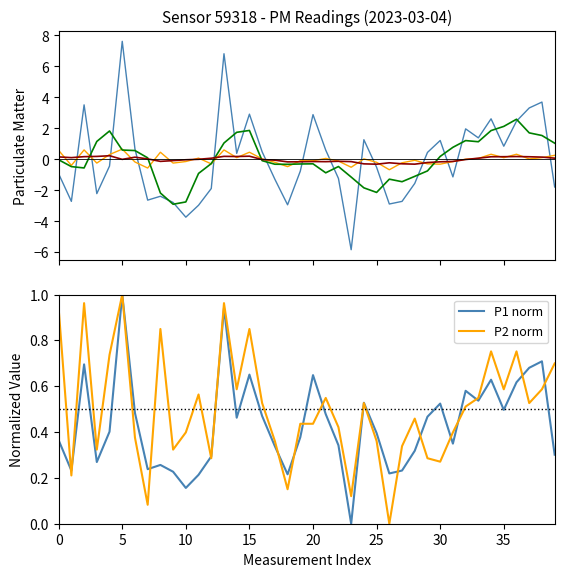

How many values in P2 smooth are above zero?

20